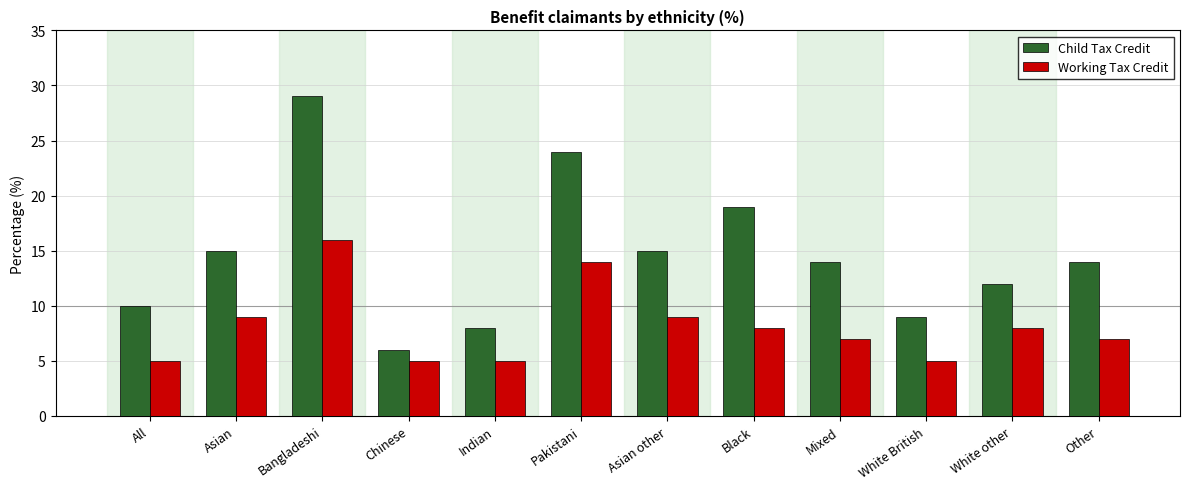

True or false: Child Tax Credit has a value of 12 at White other.

True